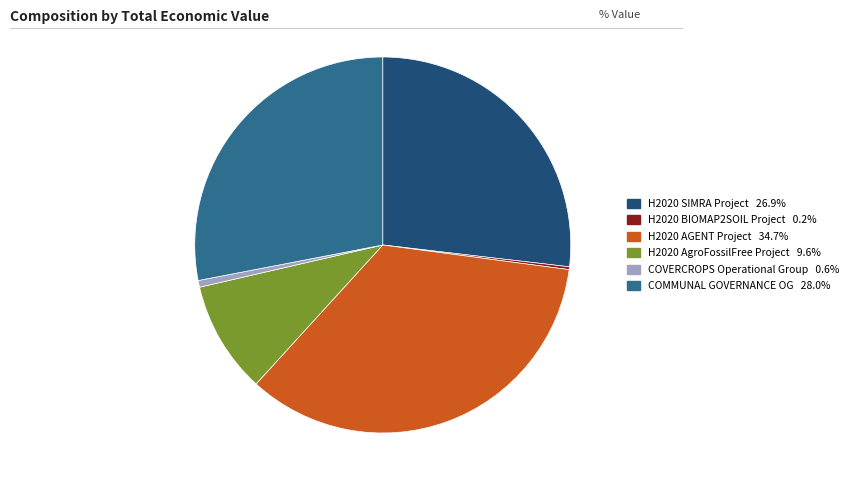

Does any single category account for the majority?

No